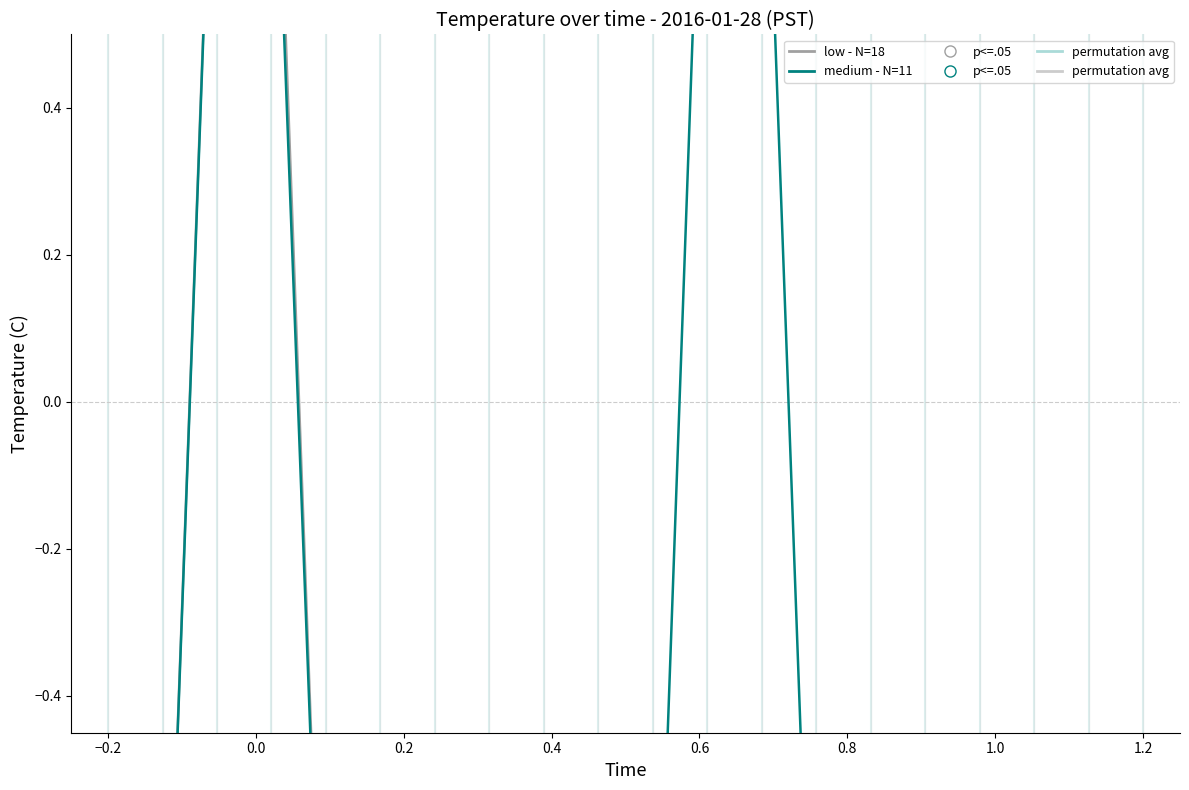

What is the total value across all series at 0.4?

-2.0